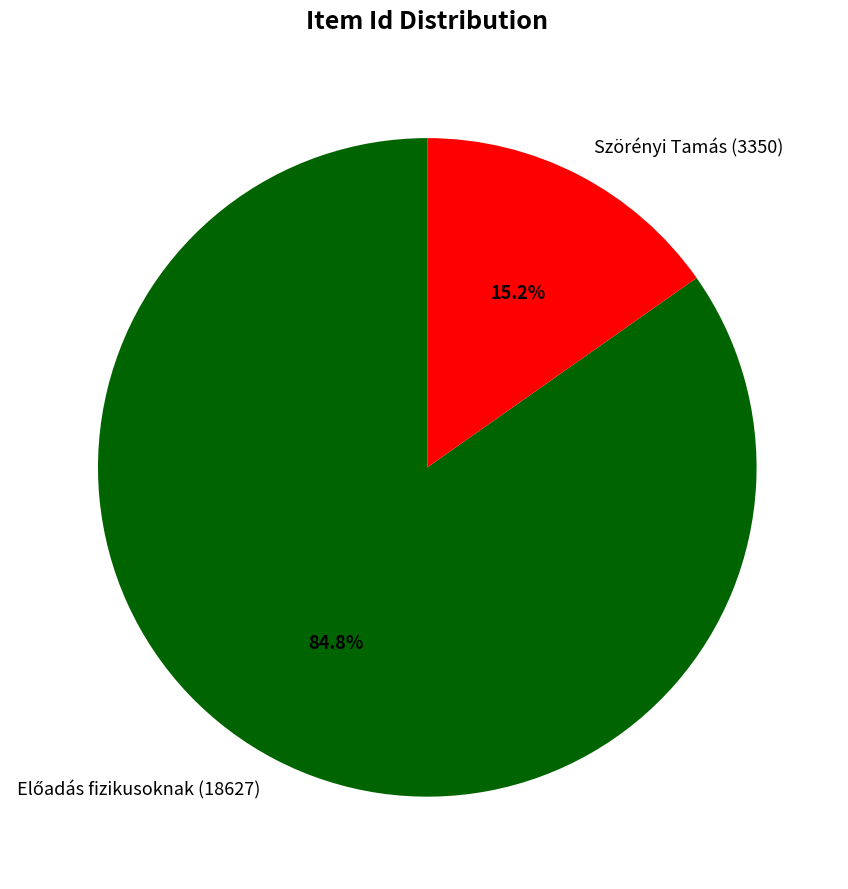

Which category has the smallest portion of the pie?

Szörényi Tamás (3350)